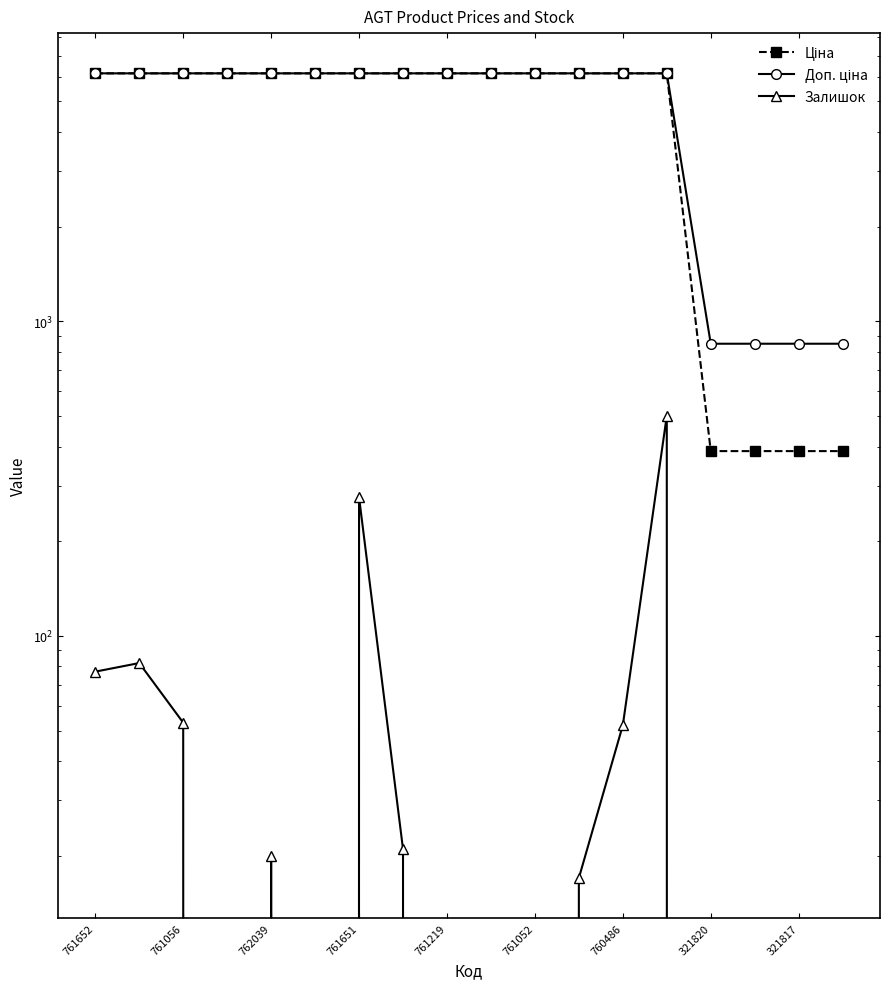

Count the number of categories in the chart.

18